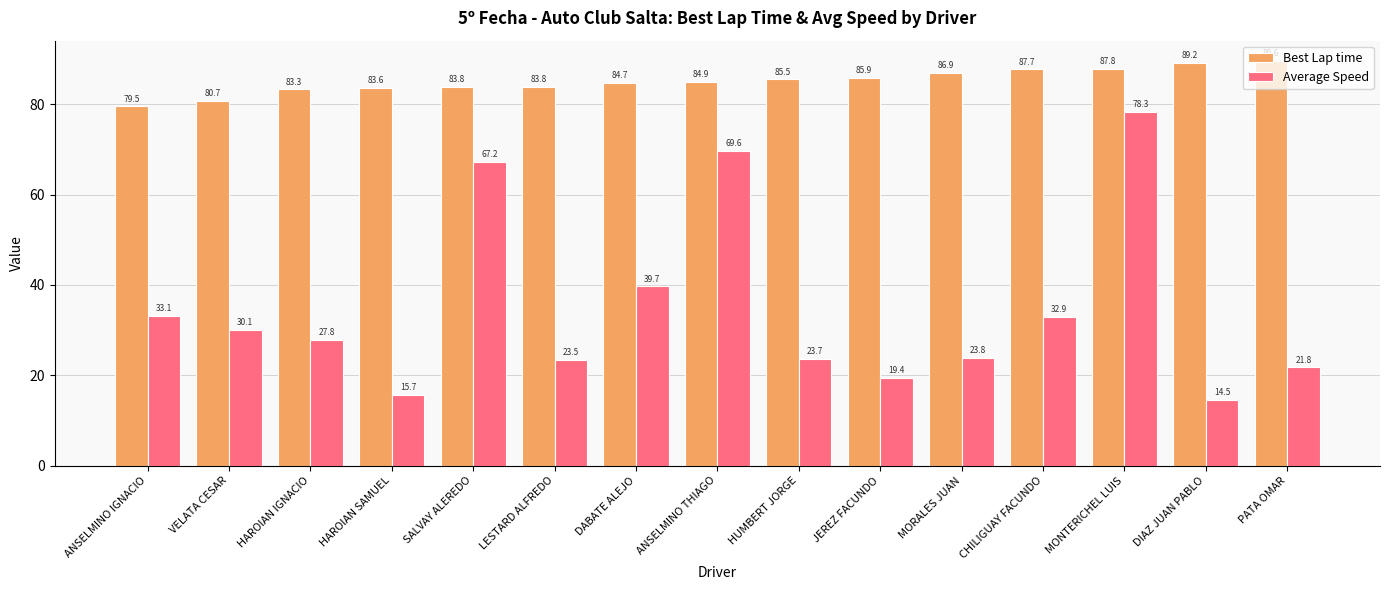

At which category is the sum across all series the highest?

MONTERICHEL LUIS